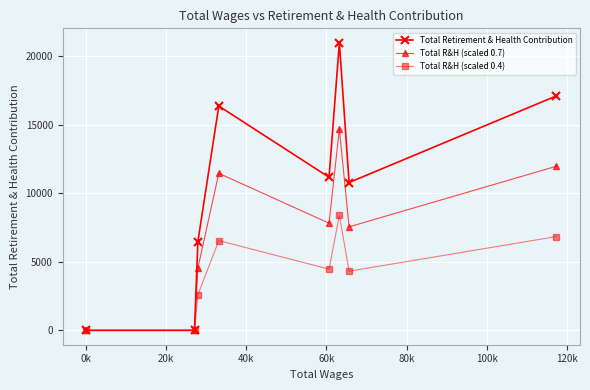

Which series has the largest total across all categories?

Total Retirement & Health Contribution